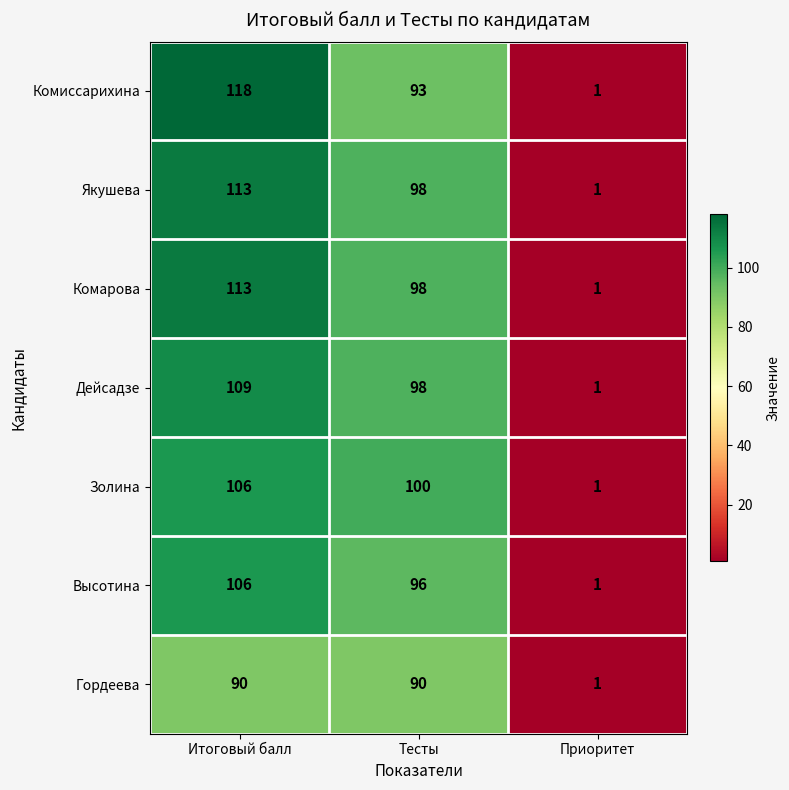

Rank the categories by Дейсадзе value from highest to lowest.

Итоговый балл, Тесты, Приоритет